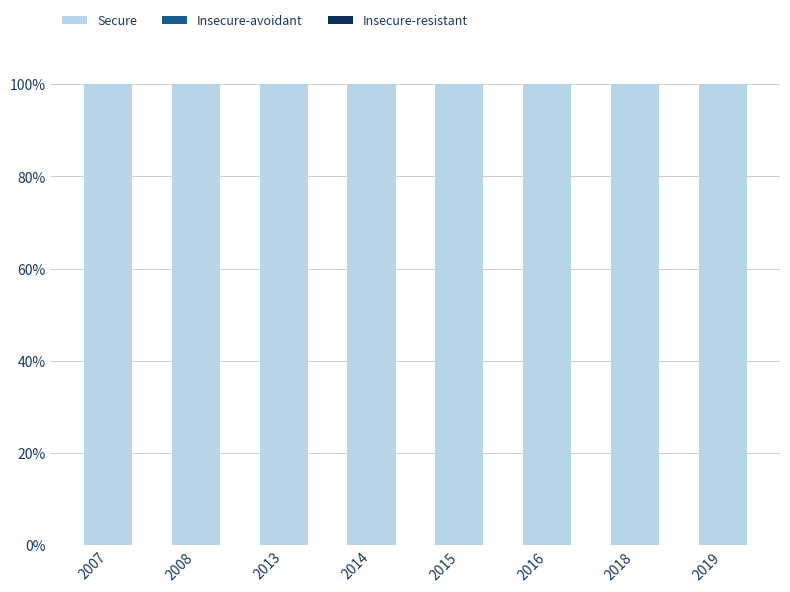

Which has a higher value, 2019 or 2014?

2019